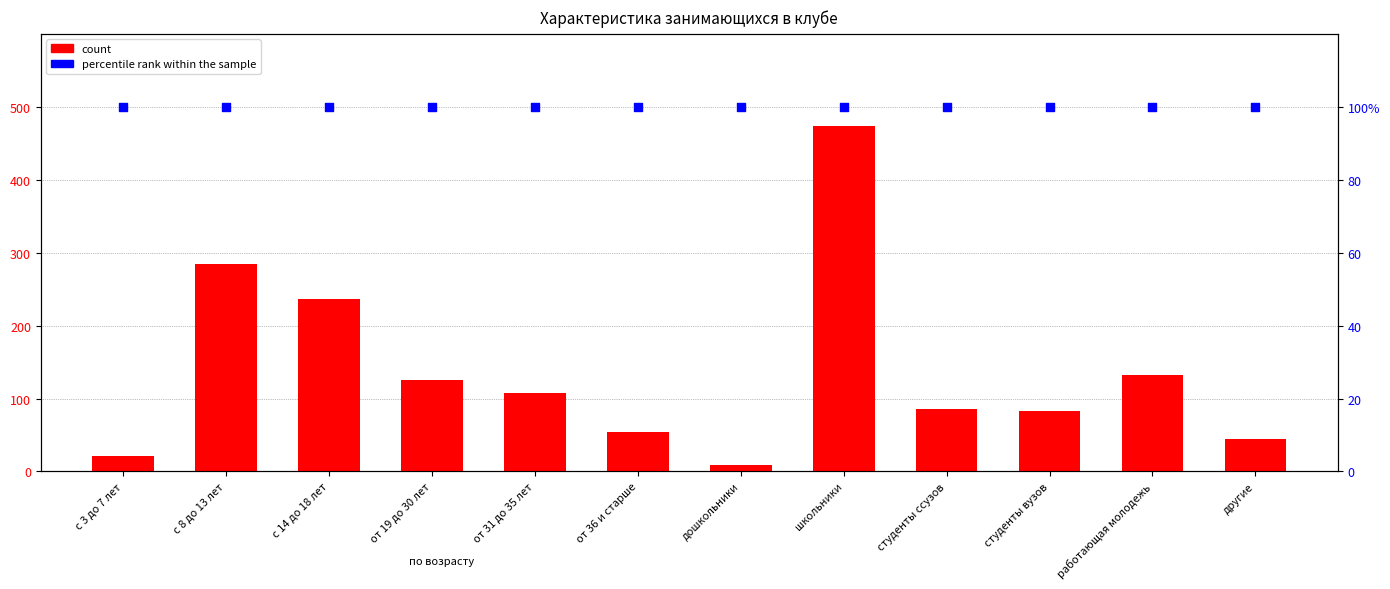

Which series reaches the minimum Y coordinate?

count